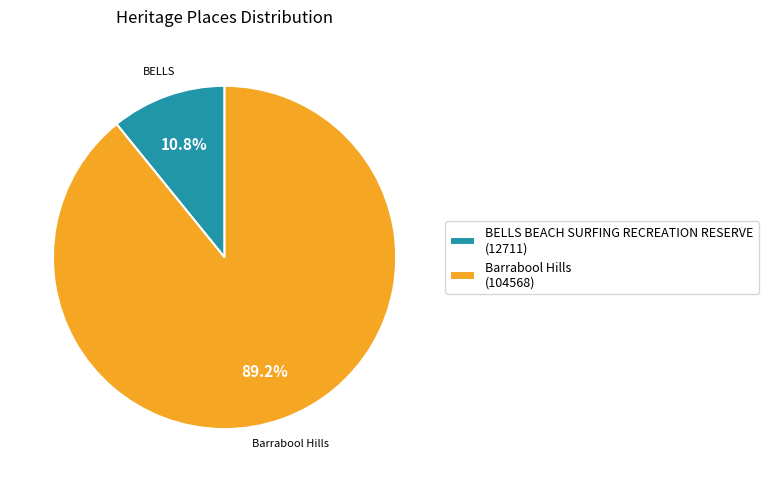

What is the smallest slice in the pie chart?

BELLS BEACH SURFING RECREATION RESERVE